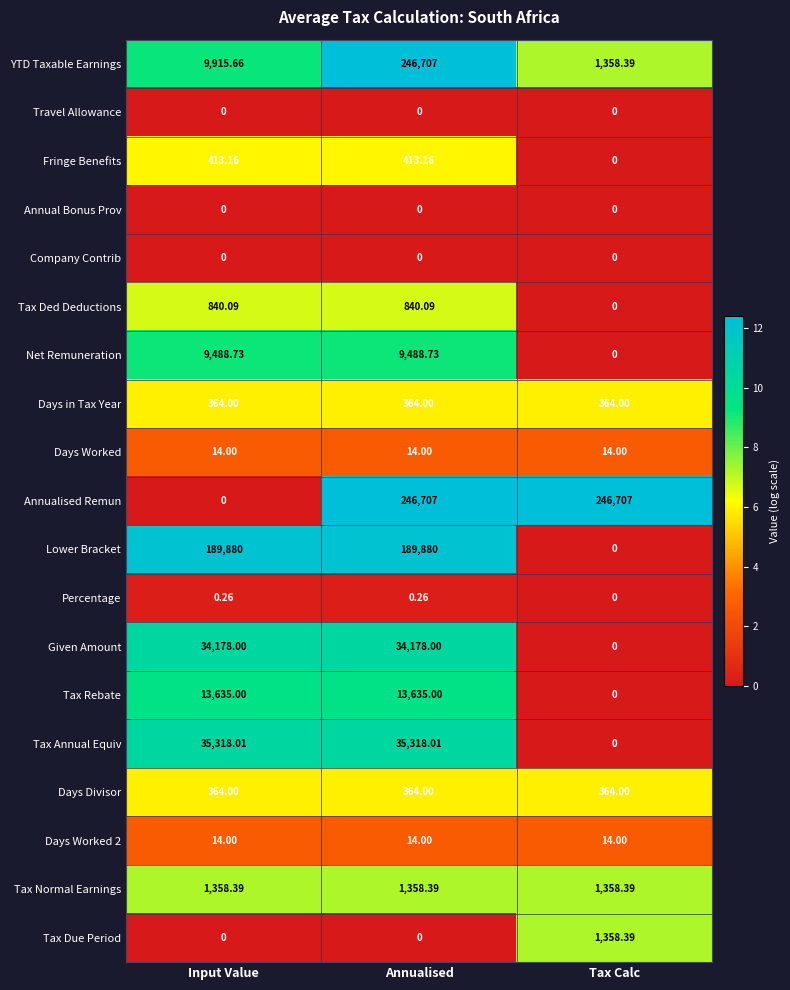

Which series has the largest range (max minus min)?

Annualised Remun